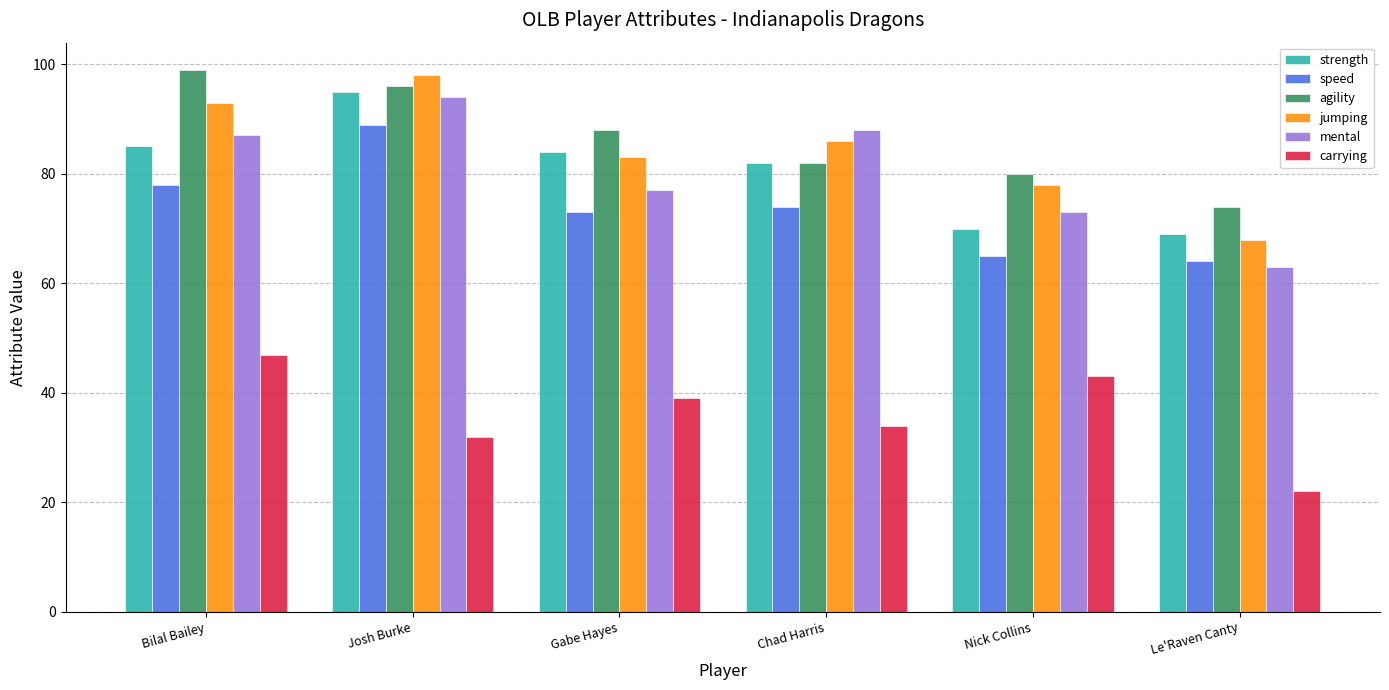

Rank the categories by jumping value from lowest to highest.

Le'Raven Canty, Nick Collins, Gabe Hayes, Chad Harris, Bilal Bailey, Josh Burke